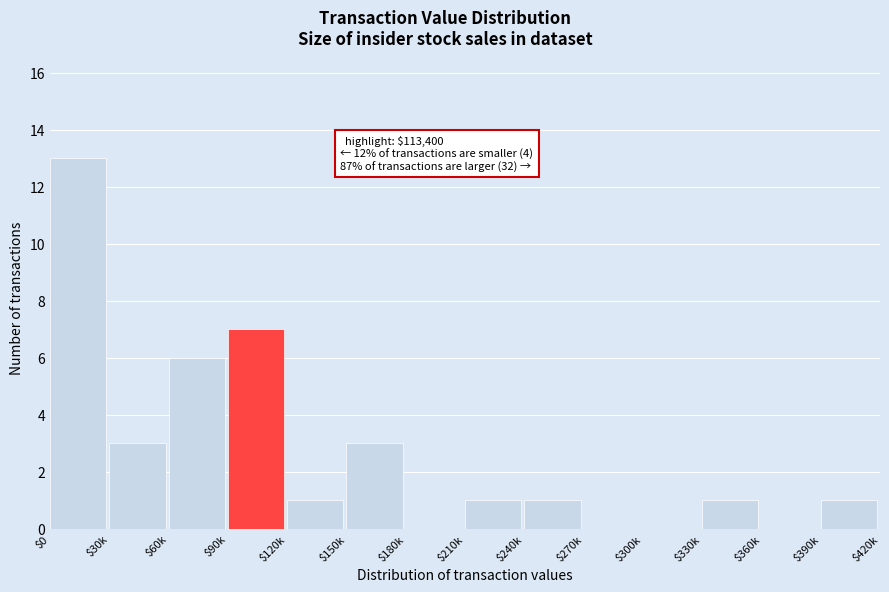

The value at $150k is 3. True or false?

True